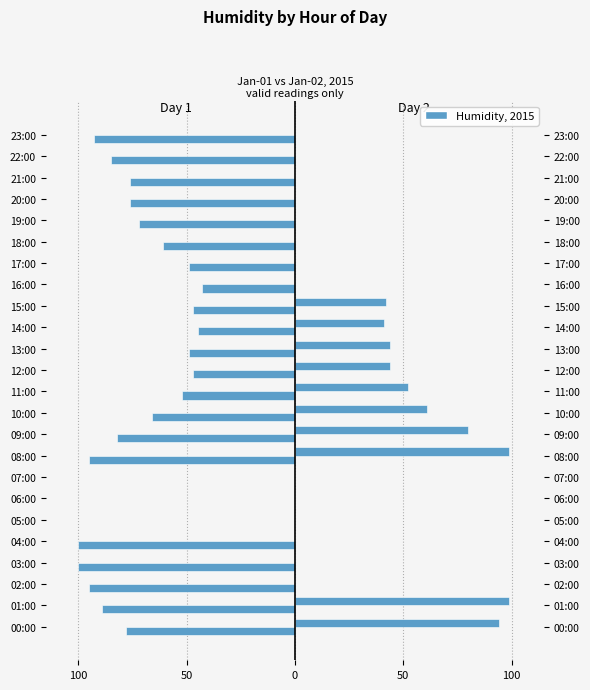

Reading right to left, list all the values displayed in this chart.

Day 1 (Jan-01): -93	-85	-76	-76	-72	-61	-49	-43	-47	-45	-49	-47	-52	-66	-82	-95	0	0	0	-100	-100	-95	-89	-78
Day 2 (Jan-02): 0	0	0	0	0	0	0	0	42	41	44	44	52	61	80	99	0	0	0	0	0	0	99	94